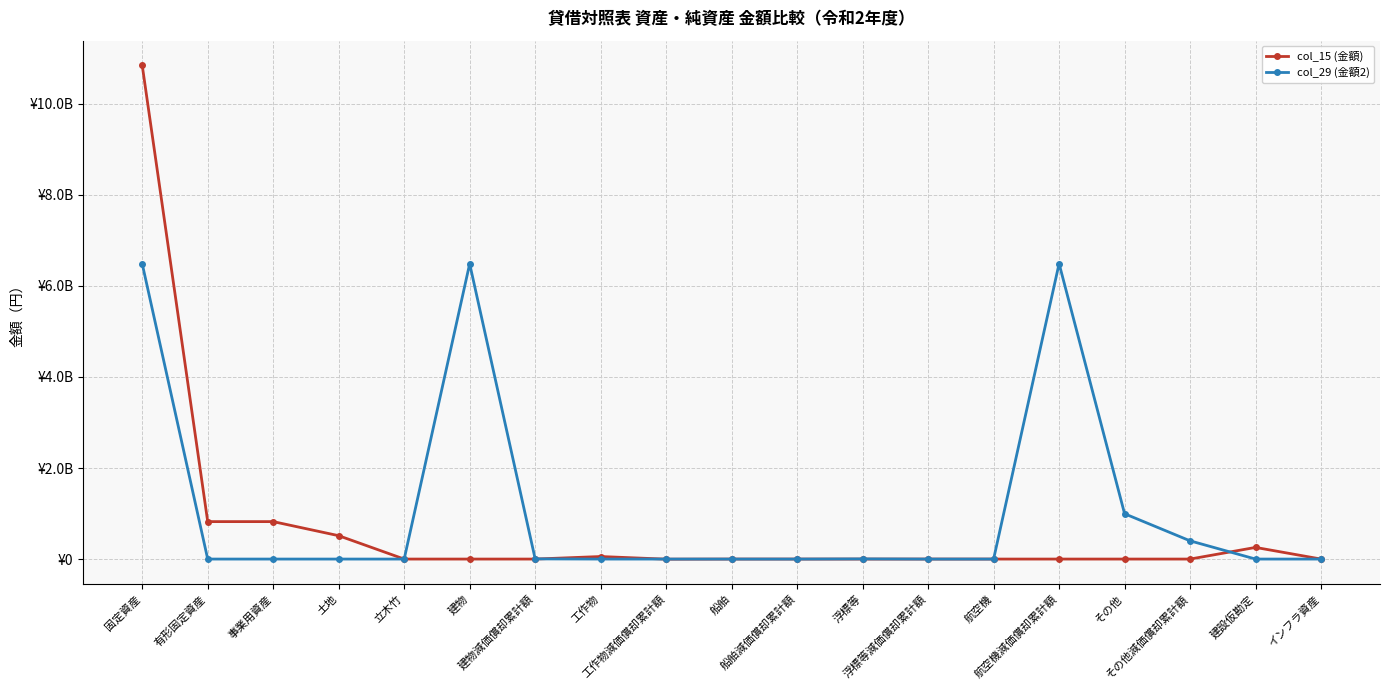

How many intersections are there between col_15 (金額) and col_29 (金額2)?

3